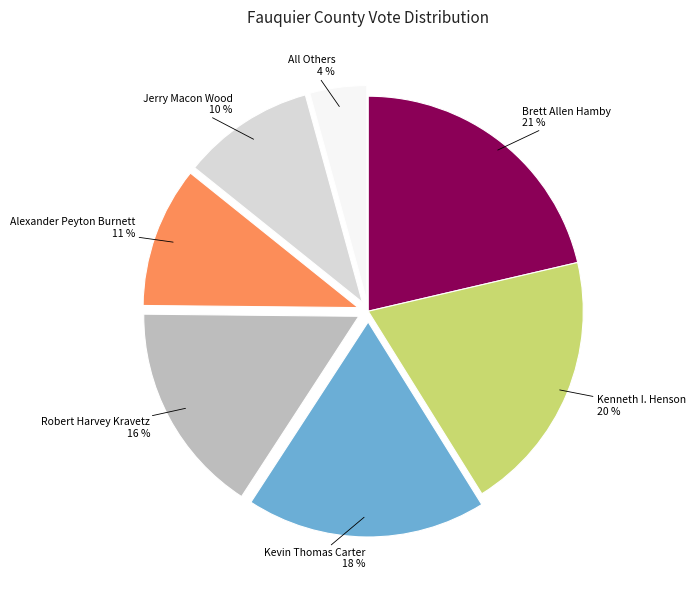

To the nearest percent, what is the difference between the largest and smallest slice percentages?

17%